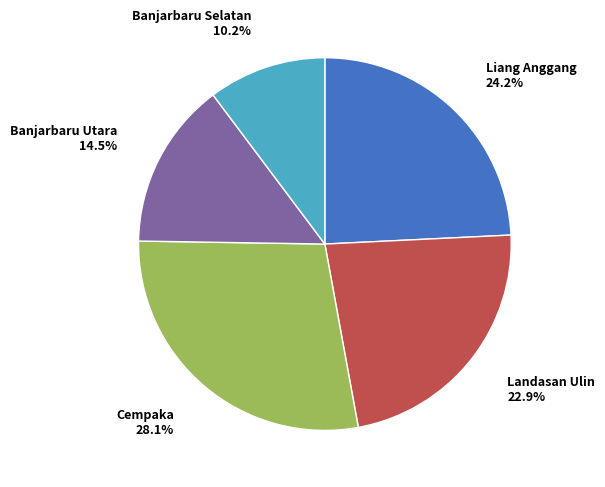

Which has a higher value, Banjarbaru Utara or Cempaka?

Cempaka